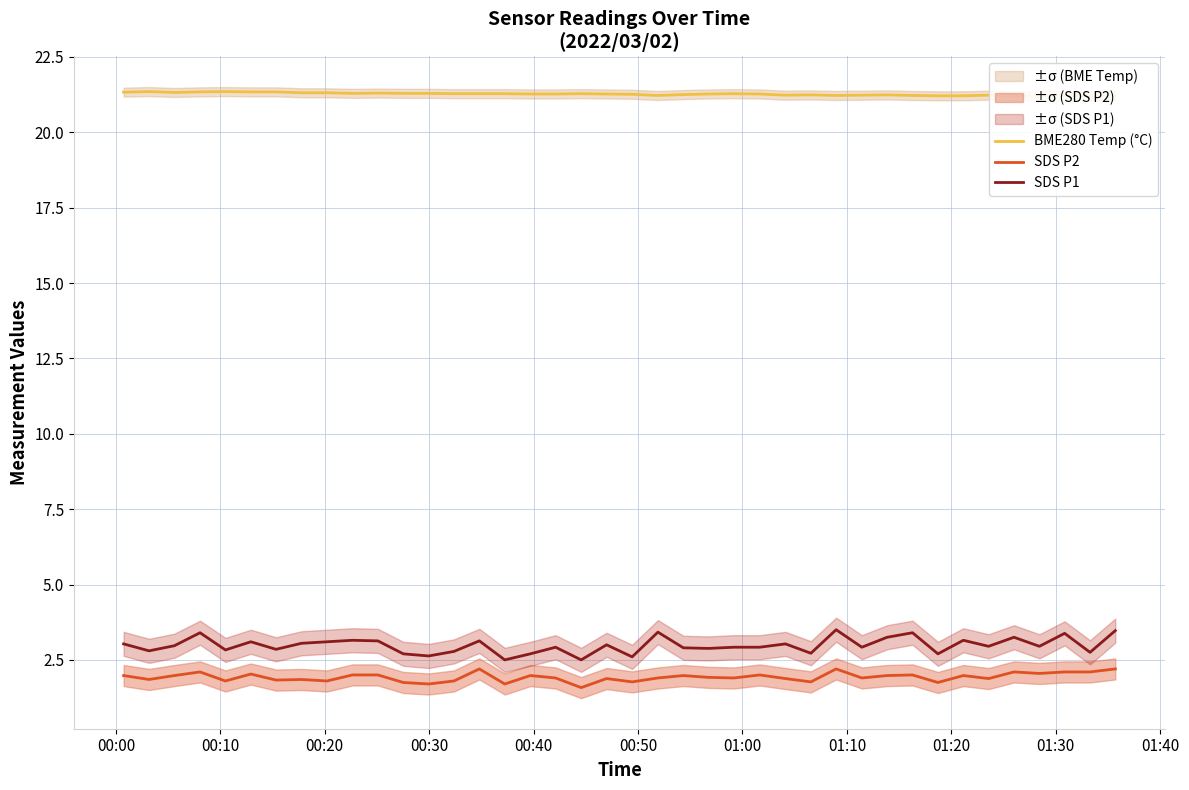

Reading left to right, list all the values displayed in this chart.

BME280 Temp (°C): 21.3	21.4	21.3	21.3	21.4	21.3	21.3	21.3	21.3	21.3	21.3	21.3	21.3	21.3	21.3	21.3	21.3	21.3	21.3	21.3	21.3	21.2	21.2	21.3	21.3	21.3	21.2	21.2	21.2	21.2	21.2	21.2	21.2	21.2	21.2	21.2	21.2	21.2	21.2	21.2
SDS P2: 2.0	1.9	2.0	2.1	1.8	2.0	1.8	1.9	1.8	2.0	2.0	1.8	1.7	1.8	2.2	1.7	2.0	1.9	1.6	1.9	1.8	1.9	2.0	1.9	1.9	2.0	1.9	1.8	2.2	1.9	2.0	2.0	1.8	2.0	1.9	2.1	2.0	2.1	2.1	2.2
SDS P1: 3.0	2.8	3.0	3.4	2.8	3.1	2.9	3.0	3.1	3.1	3.1	2.7	2.6	2.8	3.1	2.5	2.7	2.9	2.5	3.0	2.6	3.4	2.9	2.9	2.9	2.9	3.0	2.7	3.5	2.9	3.2	3.4	2.7	3.1	3.0	3.2	3.0	3.4	2.8	3.5